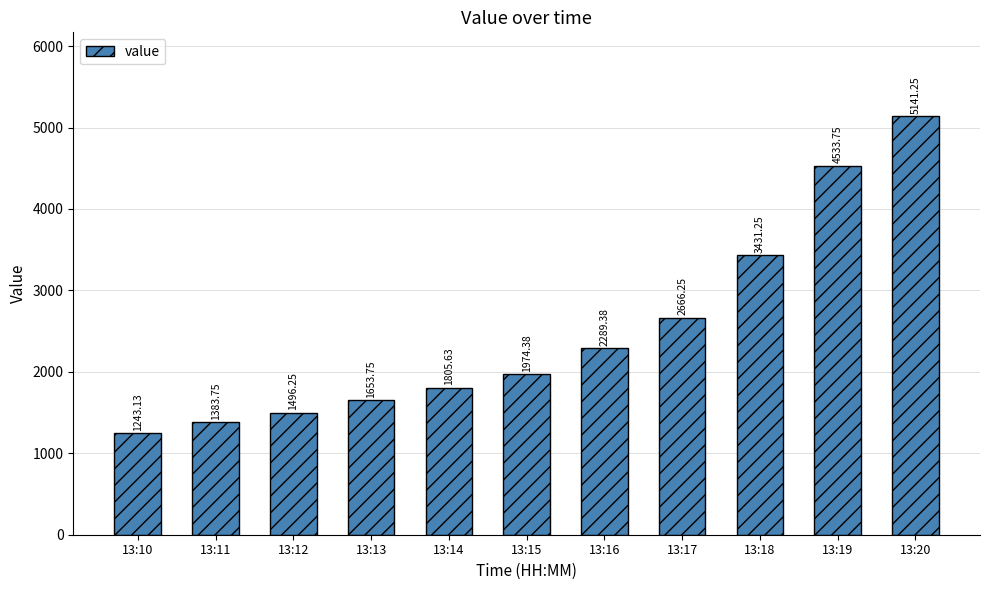

What is the sum of all values?

27618.8